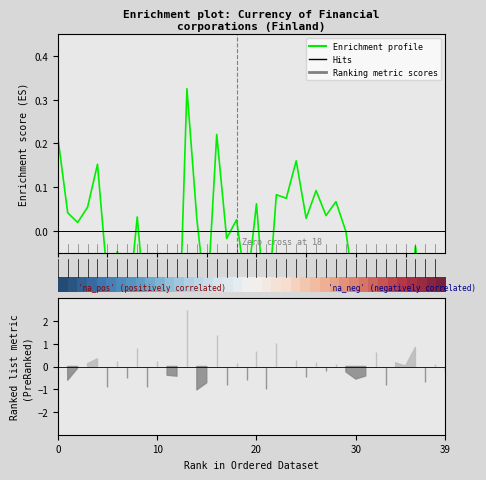

How many interior local valleys does the Enrichment profile series have?

15